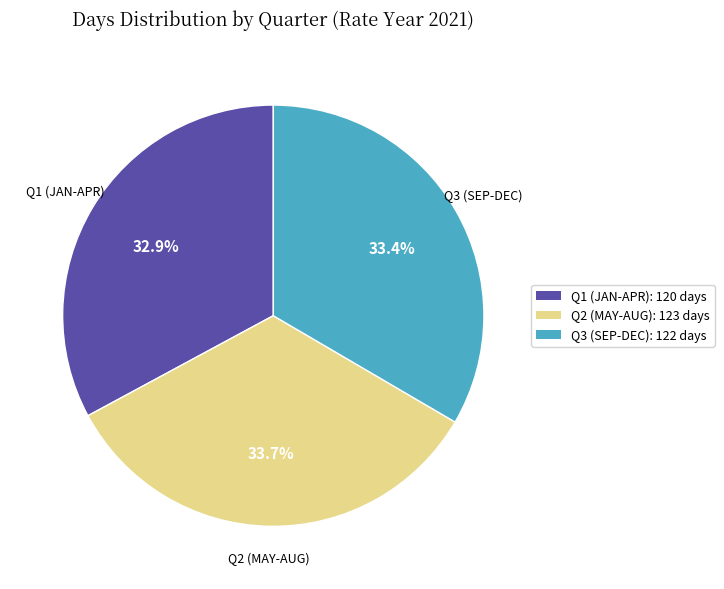

Which has a higher value, Q1 (JAN-APR): 120 days or Q3 (SEP-DEC): 122 days?

Q3 (SEP-DEC): 122 days